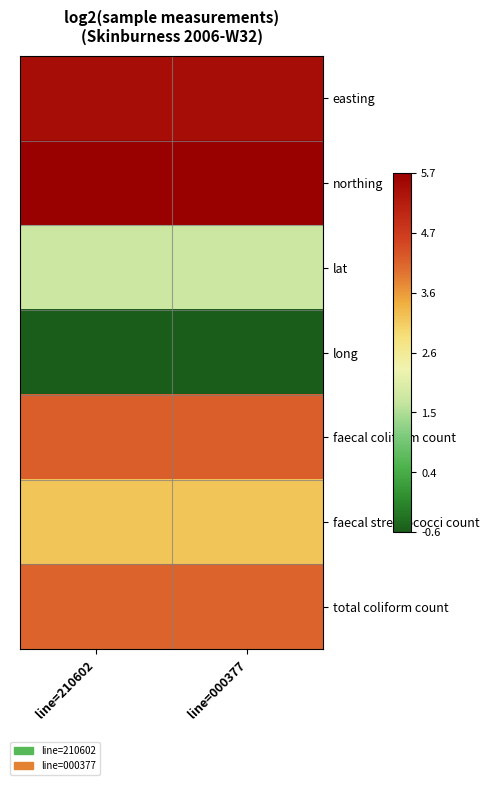

Which category has the lowest value across all series?

line=210602